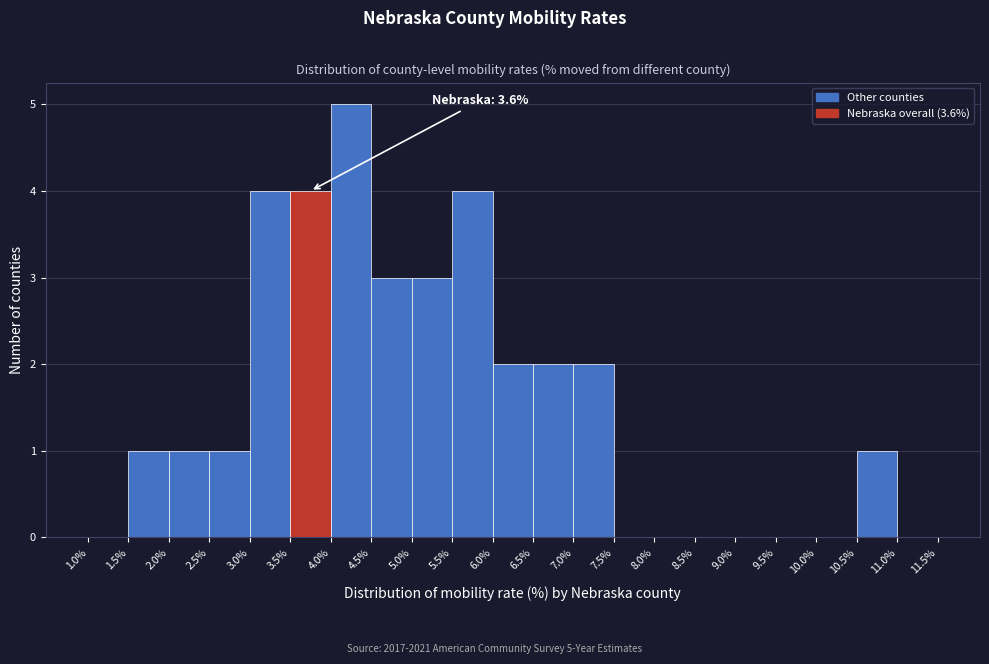

Over which range of the x-axis is the bar tallest?

4.0% to 4.5%